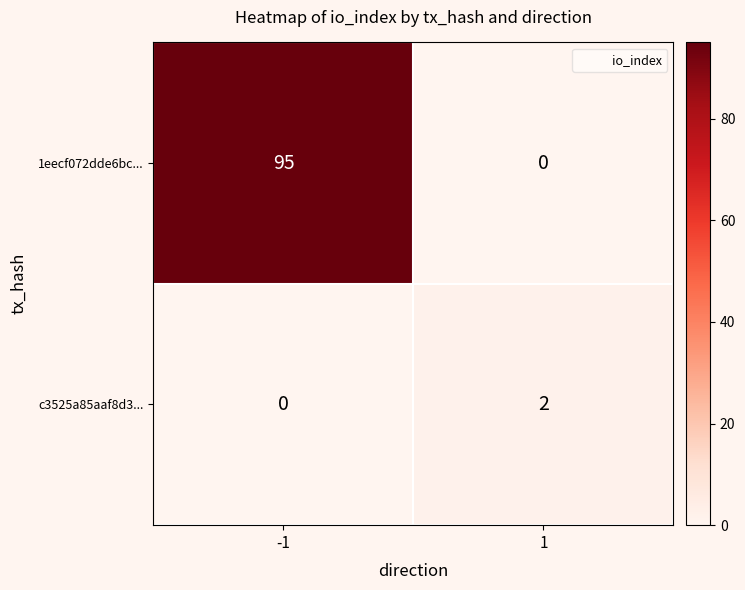

Is the value of c3525a85aaf8d3... at 1 greater than the value of 1eecf072dde6bc... at 1?

Yes